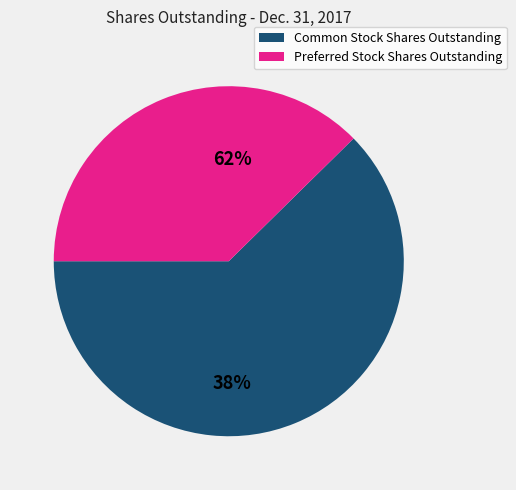

Does Common Stock Shares Outstanding account for over 50% of the chart?

Yes